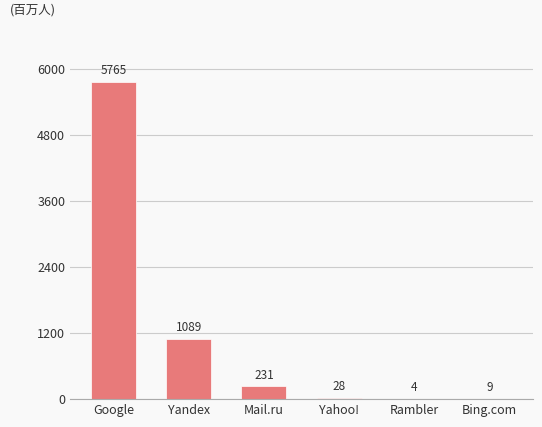

Reading left to right, transcribe all the data shown in this chart.

5765	1089	231	28	4	9